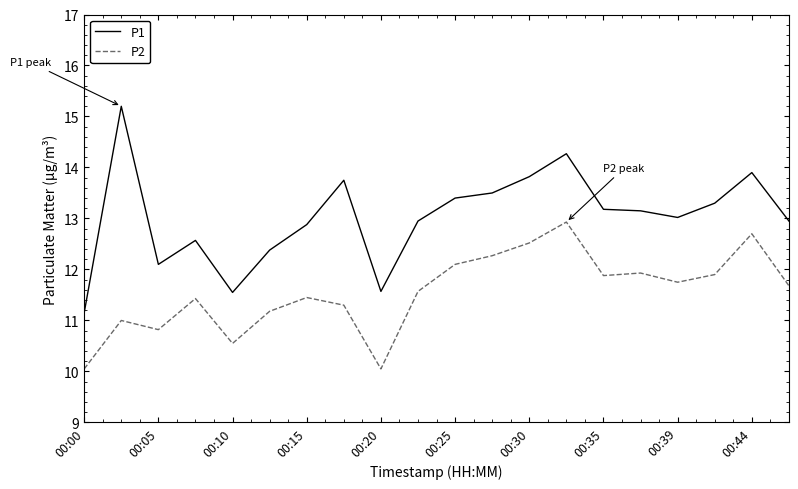

Is this an area chart (filled region under the line)?

No